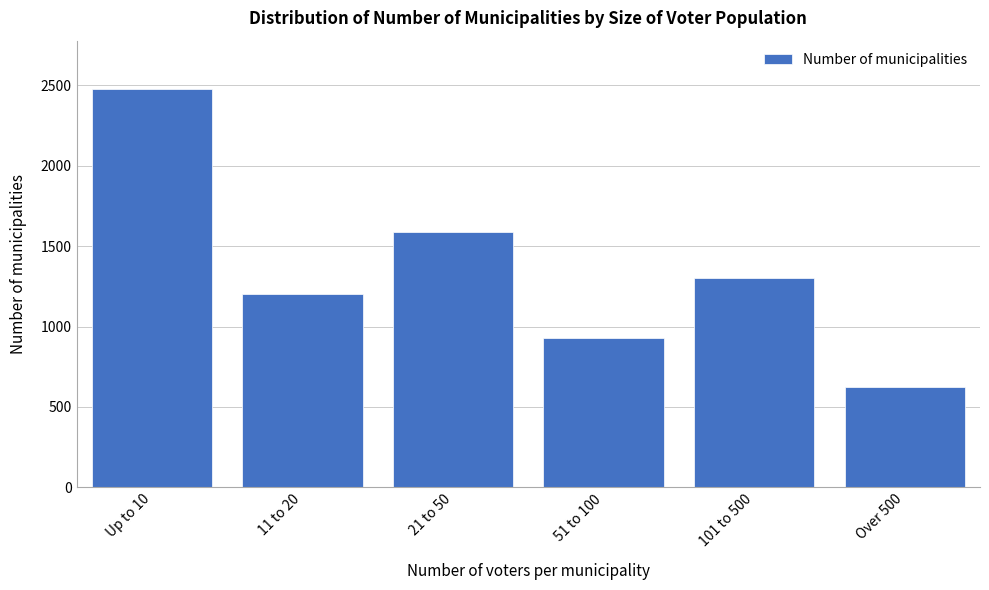

Reading right to left, extract all data points from this chart.

Over 500=626	101 to 500=1300	51 to 100=931	21 to 50=1590	11 to 20=1204	Up to 10=2480